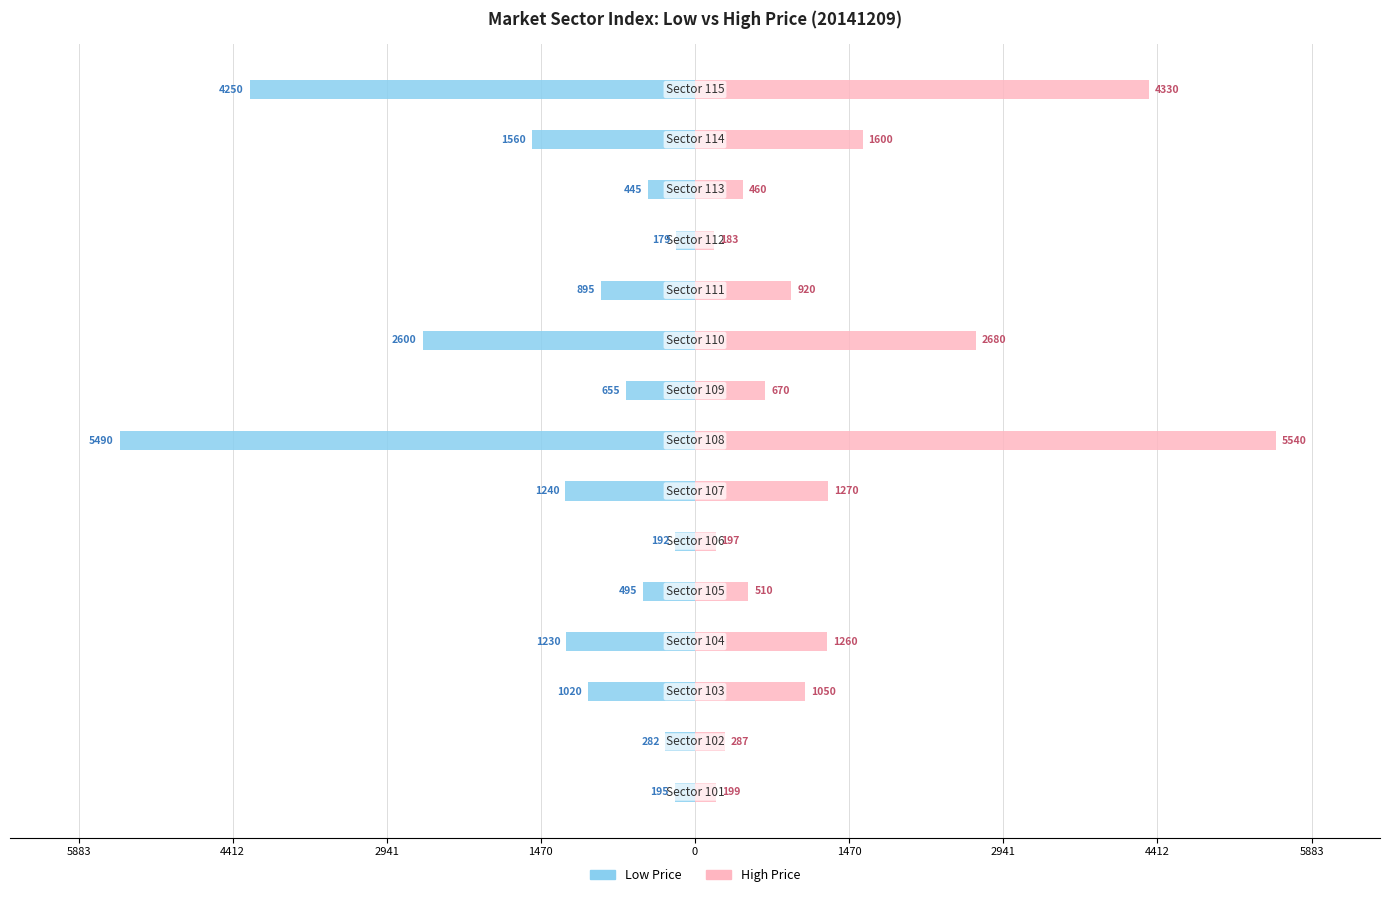

List the series in order of their overall mean, lowest first.

Low Price, High Price